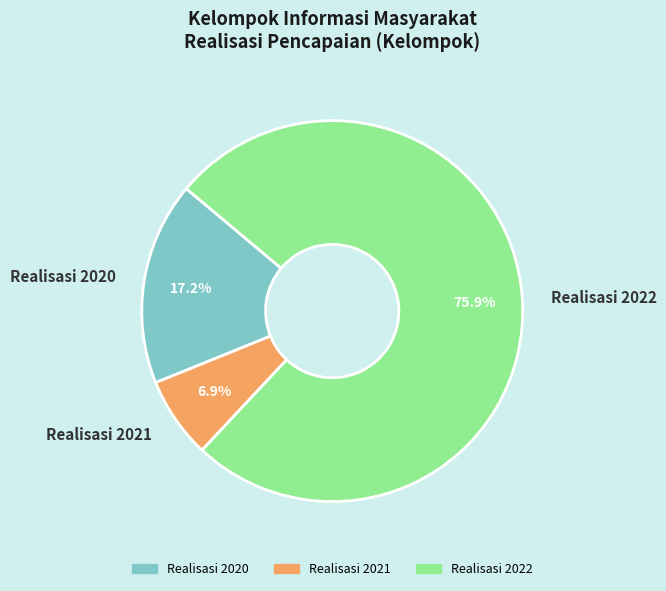

Which slice is the smallest?

Realisasi 2021